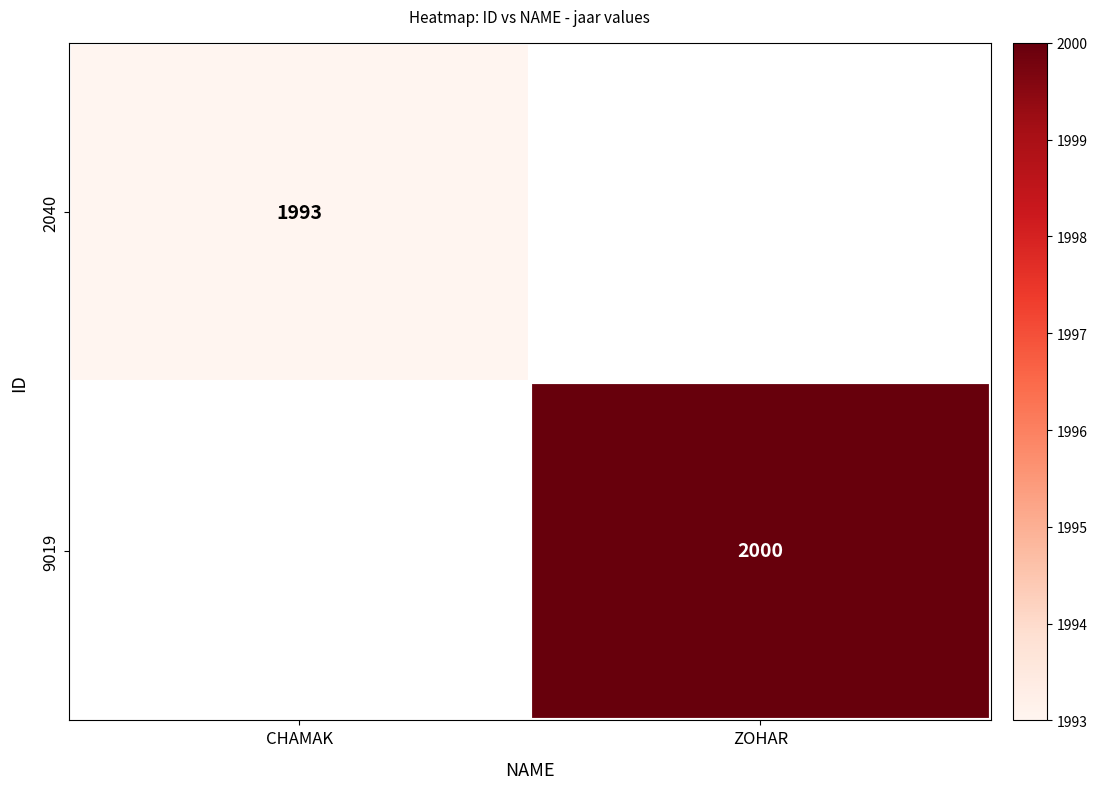

True or false: 2040 has a value of 575 at CHAMAK.

False